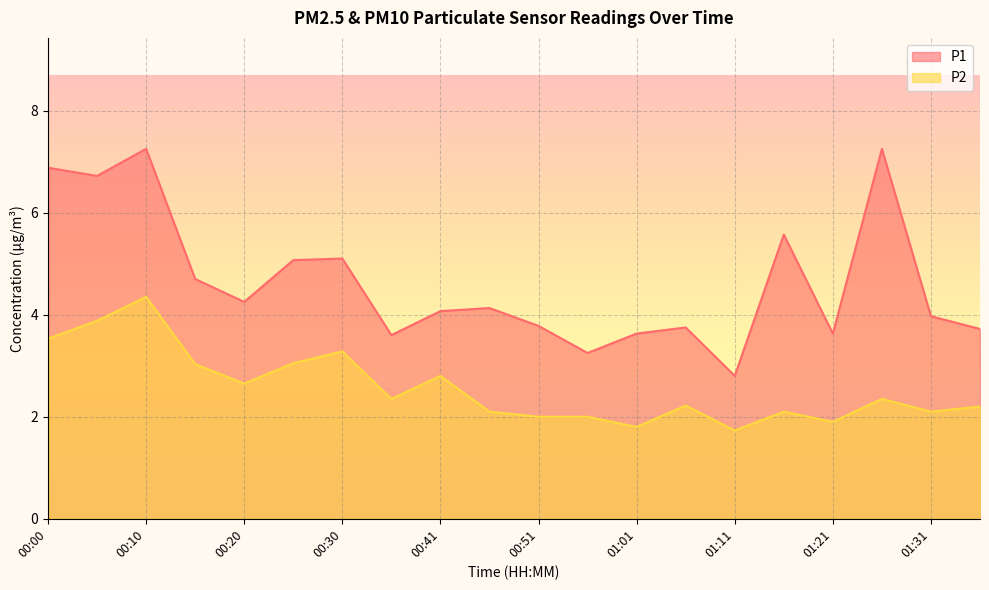

In P1, how many points are higher than both neighbors (excluding endpoints)?

6